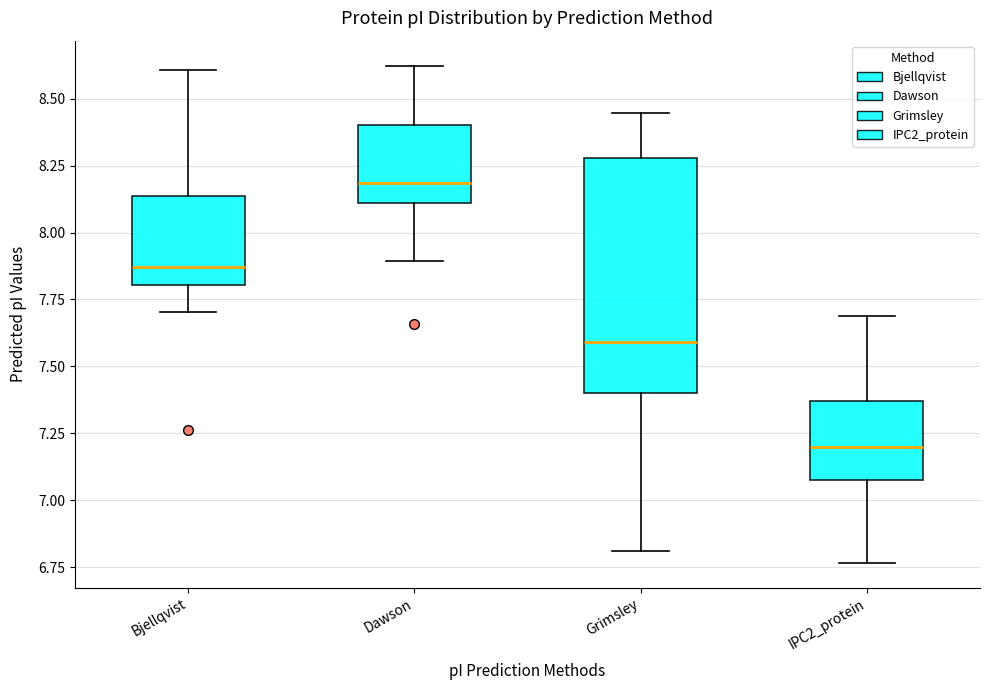

Reading left to right, transcribe this box plot: for each box, give where its median line is, the range the box spans, and where its two whiskers end, as read against the y-axis. The values are not printed on the chart, so give them approximately, as read against the axis.

Bjellqvist: median 7.85, box 7.80 to 8.15, whiskers 7.70 to 8.60
Dawson: median 8.20, box 8.10 to 8.40, whiskers 7.90 to 8.60
Grimsley: median 7.60, box 7.40 to 8.30, whiskers 6.80 to 8.45
IPC2_protein: median 7.20, box 7.10 to 7.35, whiskers 6.75 to 7.70